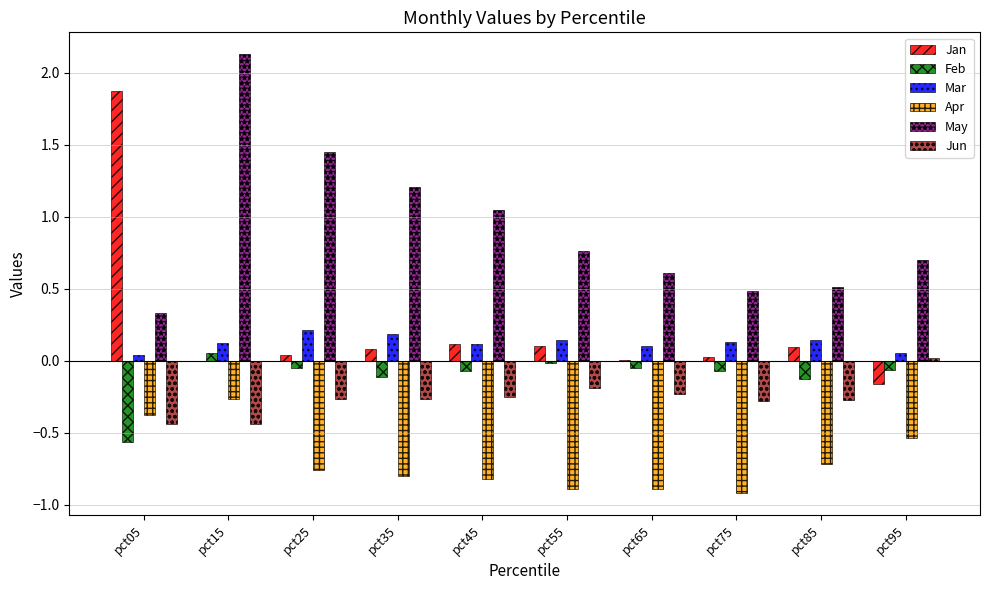

Which series has the widest spread of values?

Jan